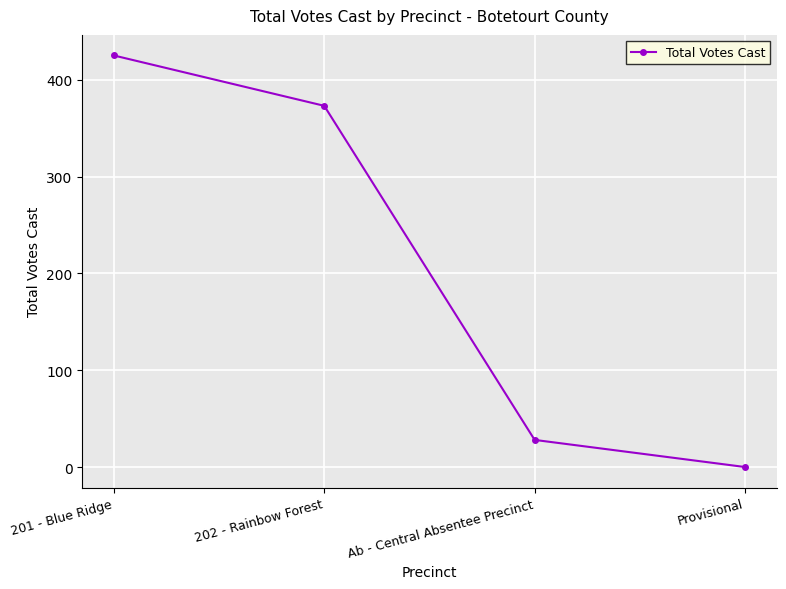

Which category has the lowest value across all series?

Provisional